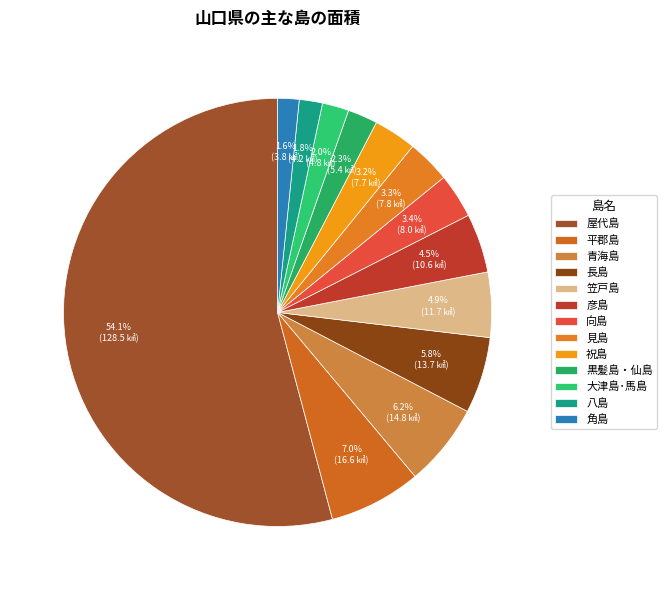

Approximately how many times larger is the value at 屋代島 compared to 角島?

33.5